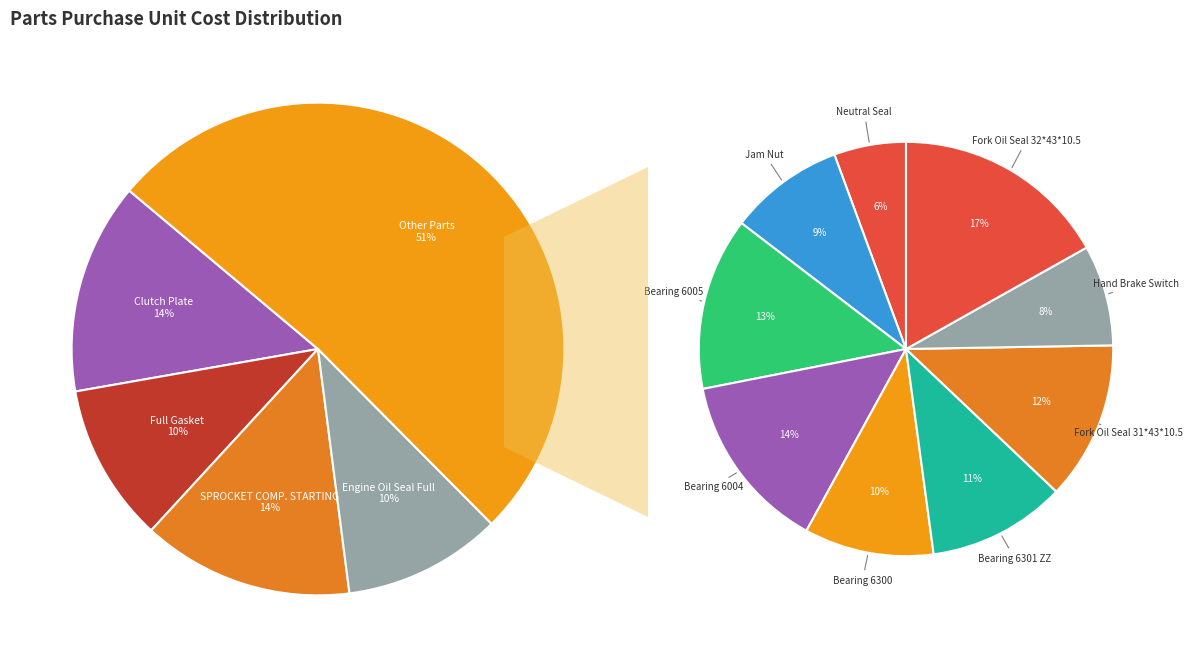

What is the change in value from Fork Oil Seal 31*43*10.5 to Fork Oil Seal 32*43*10.5?

+20